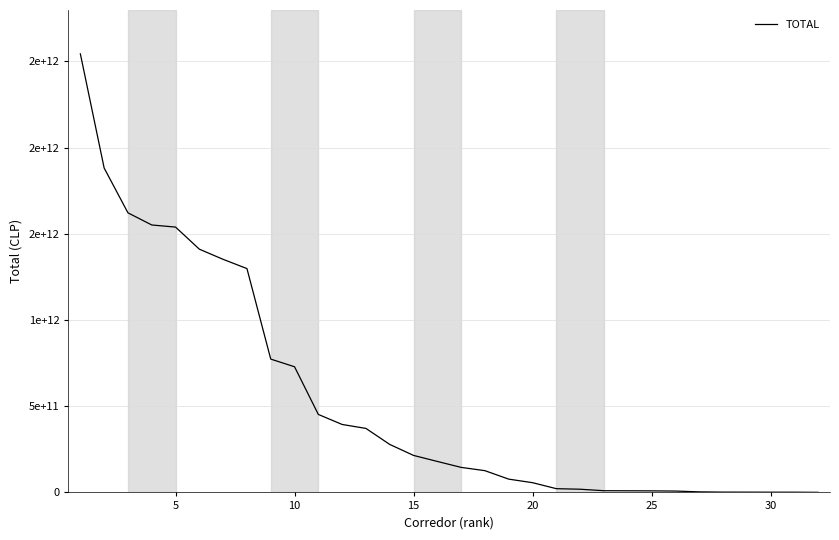

Reading left to right, list all the values displayed in this chart.

2543907421538	1881628769189	1621760440637	1551305341654	1539054829657	1410882387554	1351884593361	1298397260239	773388852090	728854637938	452299493964	394186635447	371235313435	278377521079	214642476431	179672770624	145218276425	126114081566	77030756764	56460244390	21738746979	18506971479	9867685037	9474780070	9004770245	7903555736	3226998749	1816423219	1653029774	1379559754	1335981370	517950881